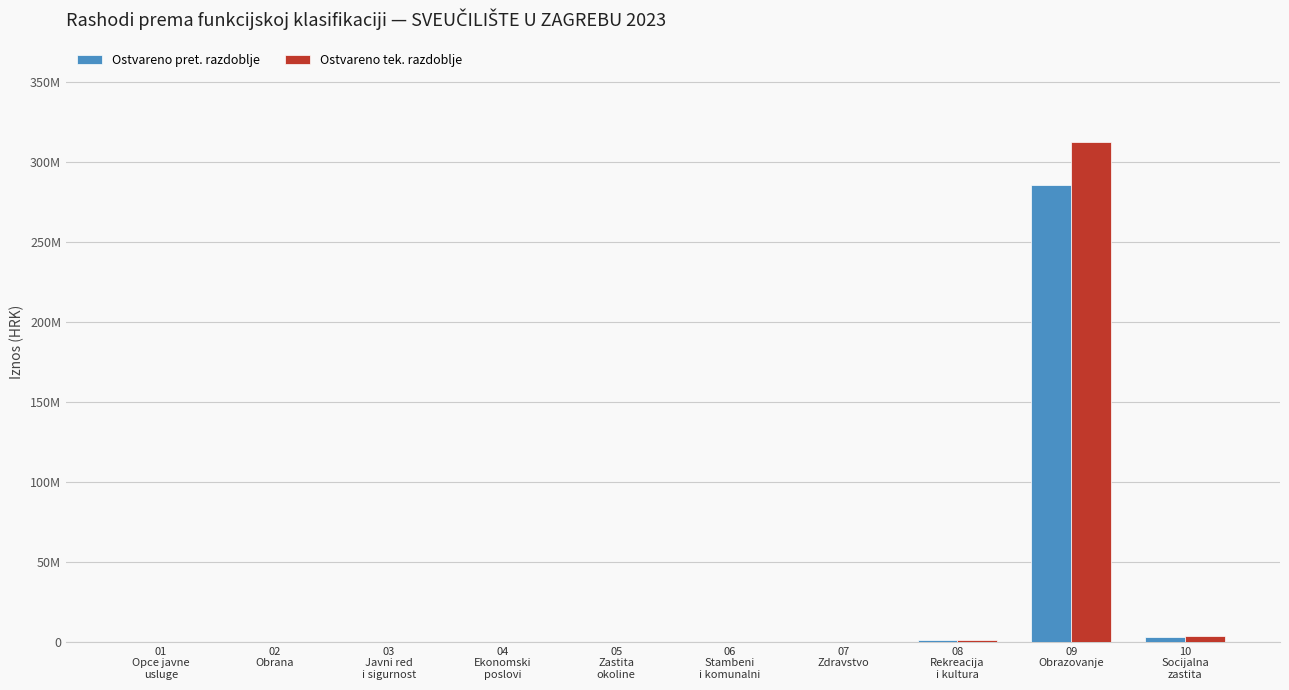

Reading left to right, transcribe all the data shown in this chart.

Ostvareno pret. razdoblje: 01
Opce javne
usluge=0	02
Obrana=0	03
Javni red
i sigurnost=0	04
Ekonomski
poslovi=0	05
Zastita
okoline=0	06
Stambeni
i komunalni=0	07
Zdravstvo=0	08
Rekreacija
i kultura=1245000	09
Obrazovanje=285670000	10
Socijalna
zastita=3120000
Ostvareno tek. razdoblje: 01
Opce javne
usluge=0	02
Obrana=0	03
Javni red
i sigurnost=0	04
Ekonomski
poslovi=0	05
Zastita
okoline=0	06
Stambeni
i komunalni=0	07
Zdravstvo=0	08
Rekreacija
i kultura=1380000	09
Obrazovanje=312450000	10
Socijalna
zastita=3560000